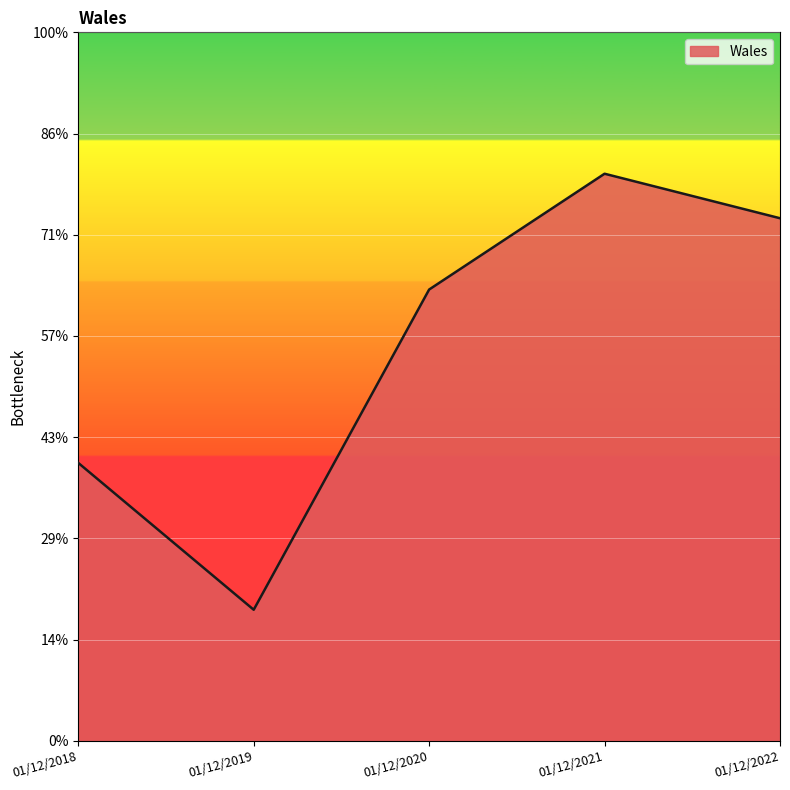

Does the chart display data point markers on the line(s)?

No